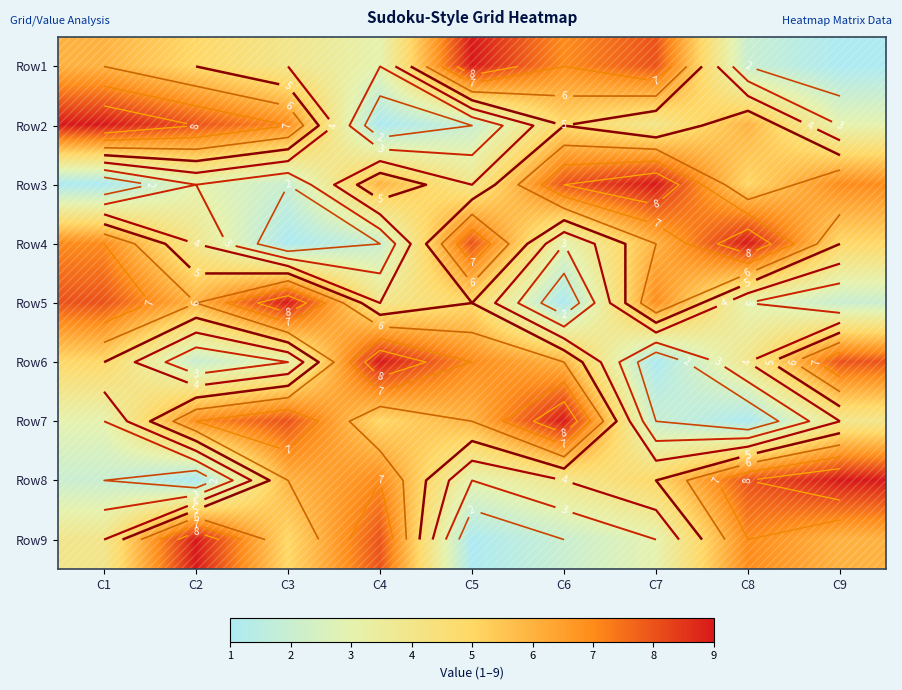

At how many categories does at least one series exceed 6?

9